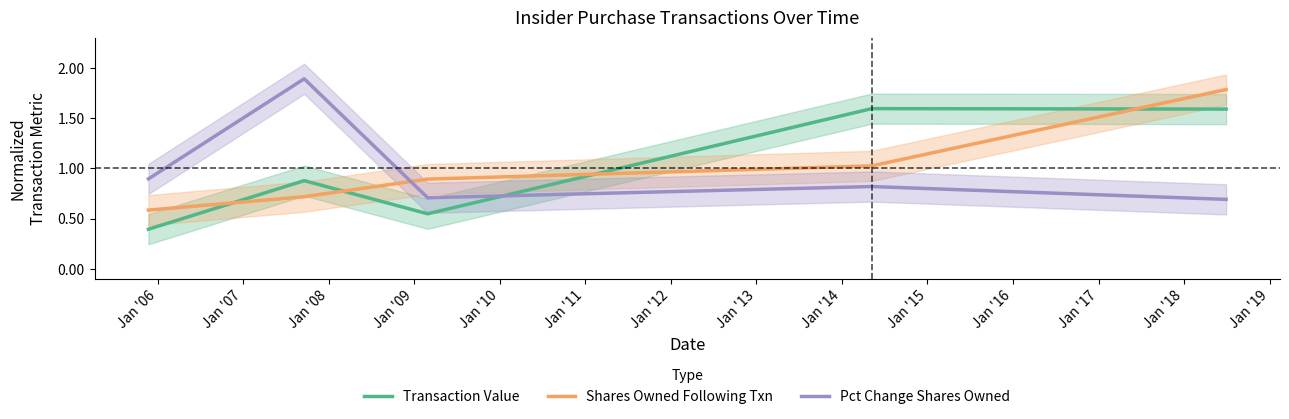

True or false: Shares Owned Following Txn has more than 2 interior local peaks.

False